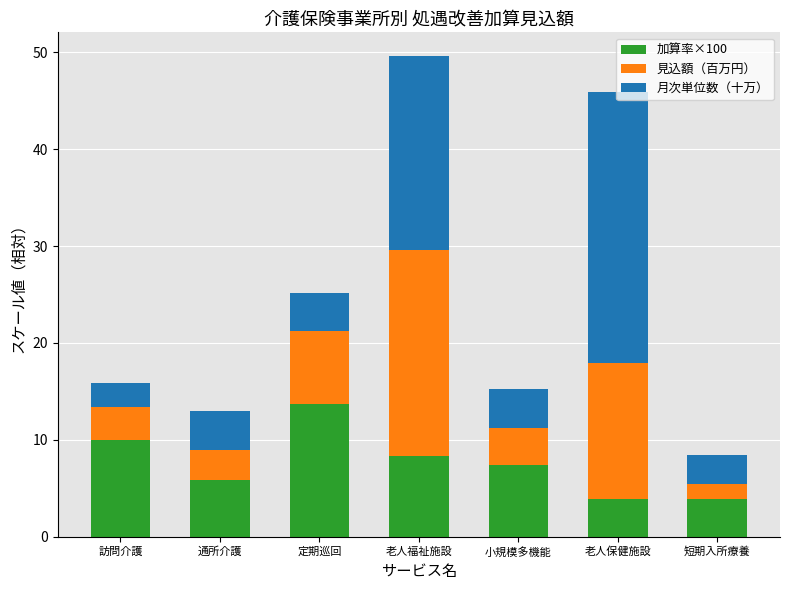

The 加算率×100 series shows 3.9 at 短期入所療養. True or false?

True